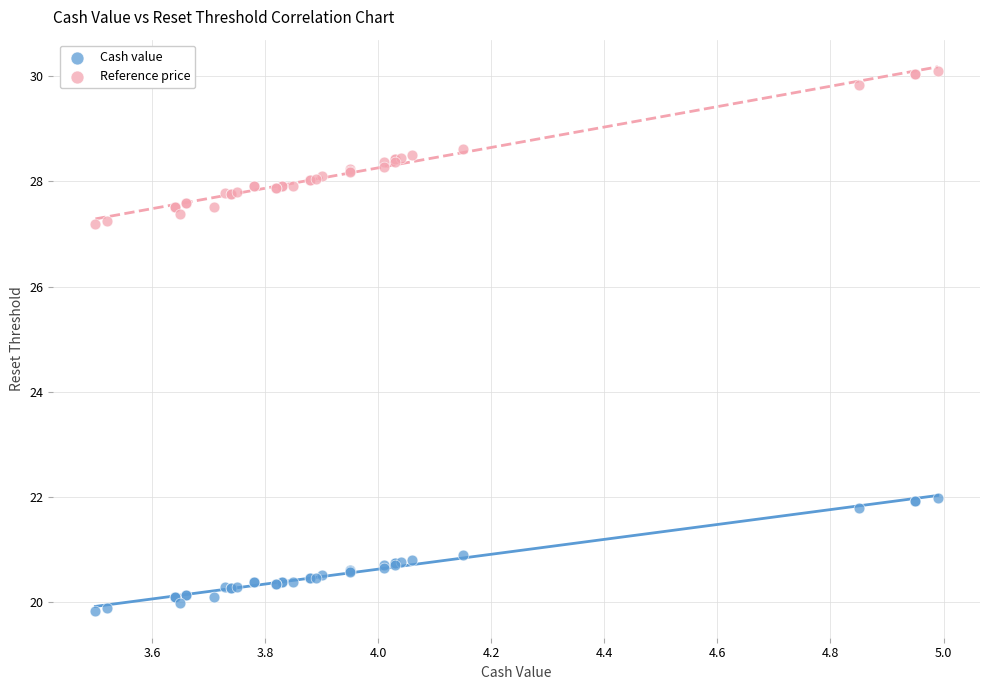

Which series contains the highest Y value?

Reference price